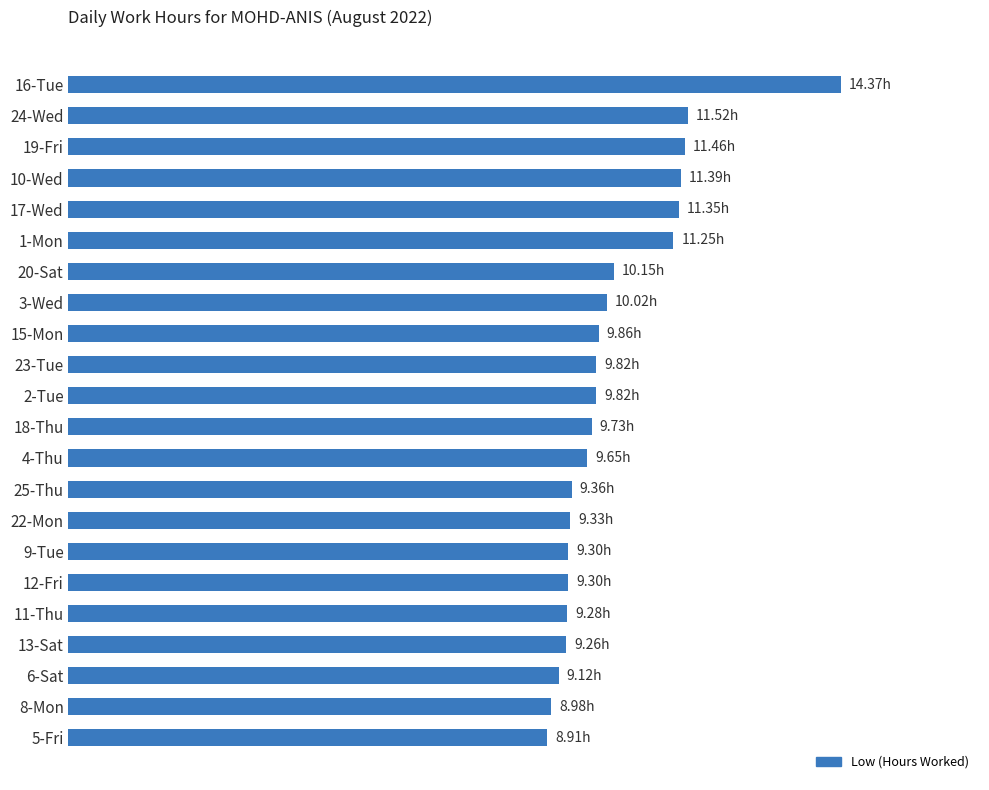

How many bars are there in total?

22